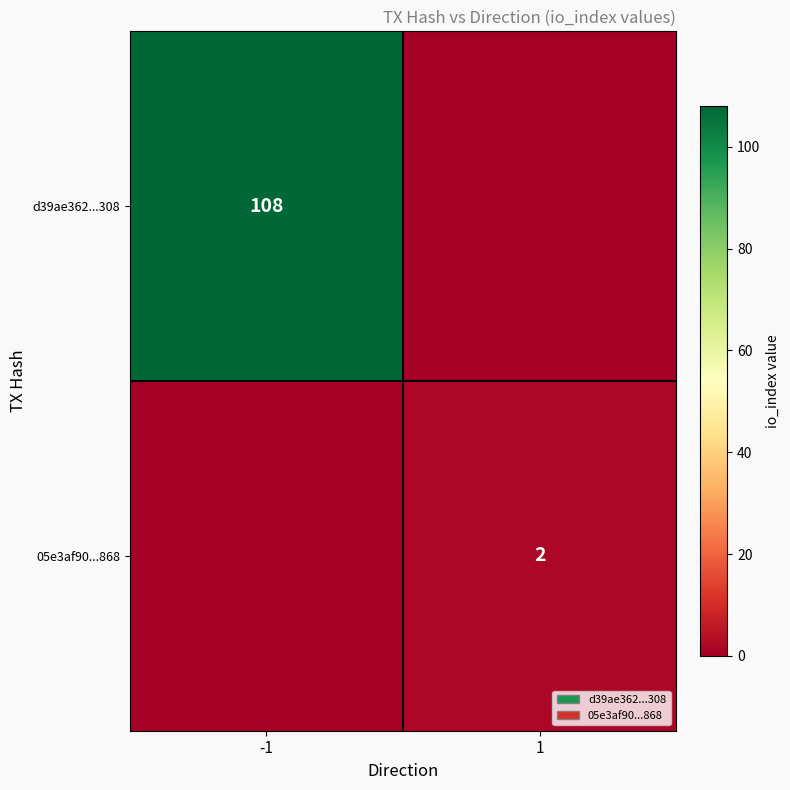

True or false: 05e3af90...868 has a value of 2 at 1.

True